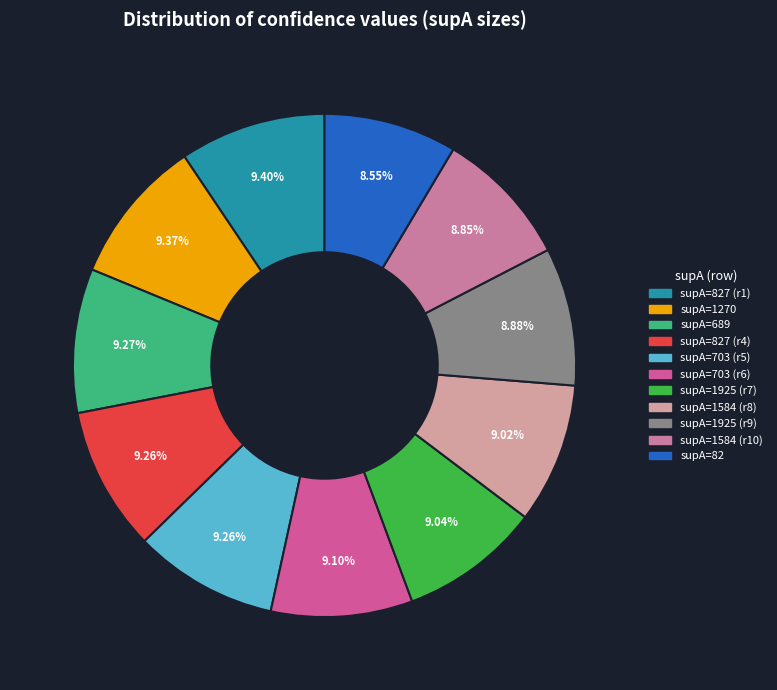

Count the number of slices in the pie.

11